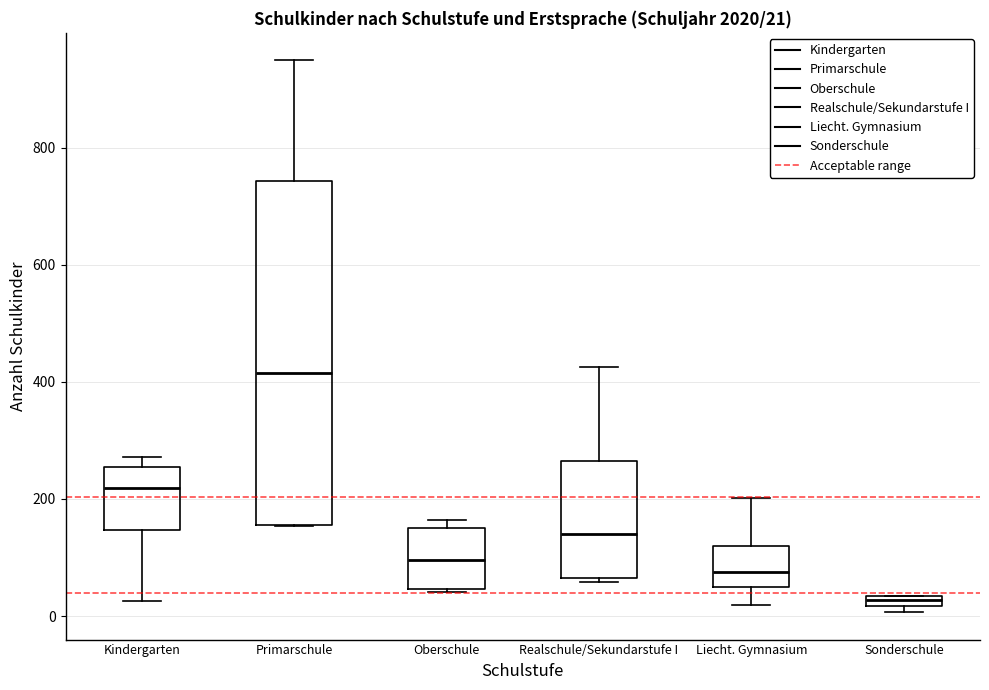

Comparing the boxes themselves (not the whiskers), which one is the tallest?

Primarschule